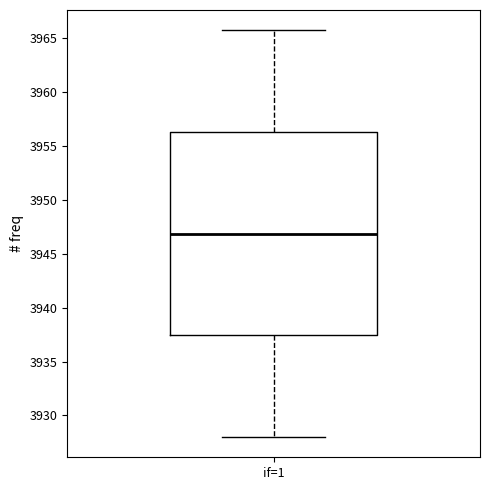

Read this box plot against the y-axis: the position of the median line, the range covered by the box, and the ends of both whiskers. The values are not printed on the chart, so give them approximately, as read against the axis.

median 3947.0, box 3937.5 to 3956.5, whiskers 3928.0 to 3966.0